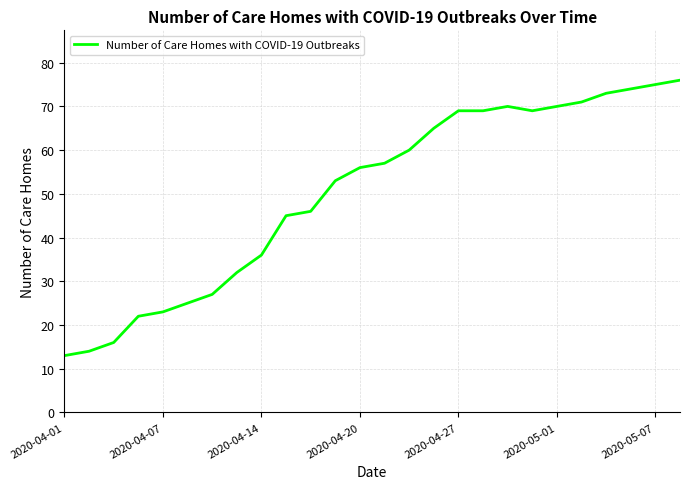

What is the average value?

50